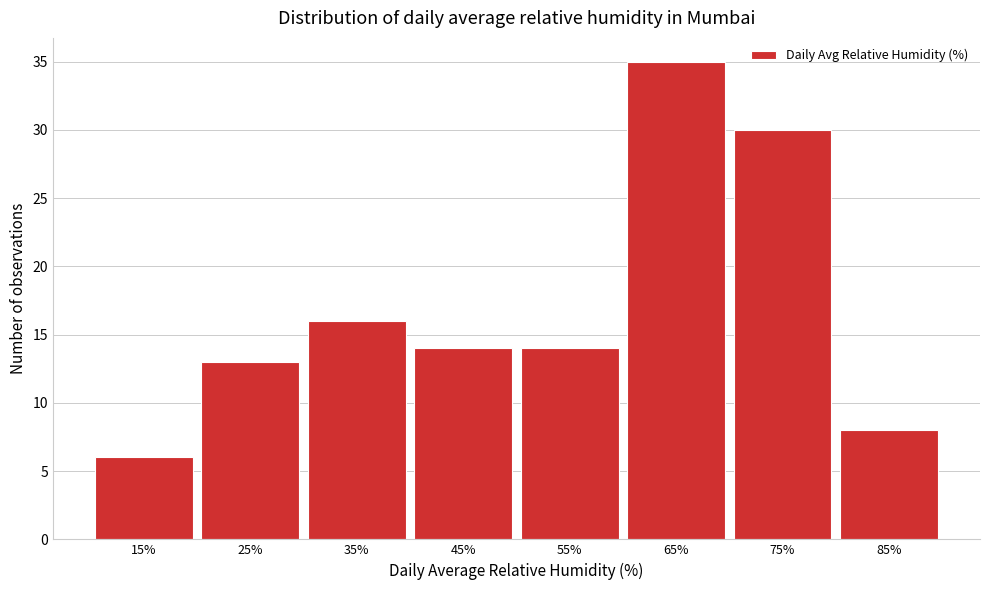

Reading left to right, transcribe all the data shown in this chart.

6	13	16	14	14	35	30	8